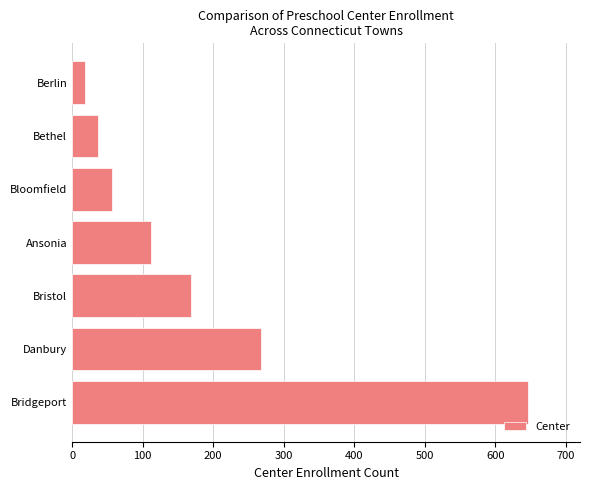

How many data points are less than 112?

3